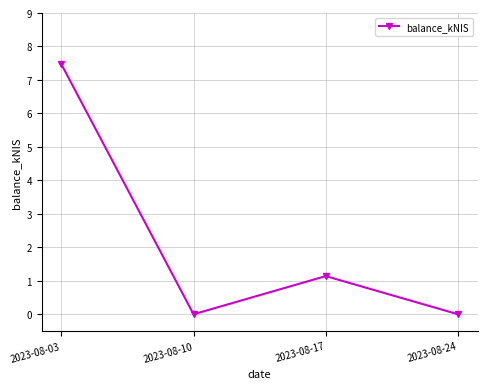

Reading right to left, list all the values displayed in this chart.

2023-08-24=0.0	2023-08-17=1.1	2023-08-10=0.0	2023-08-03=7.5